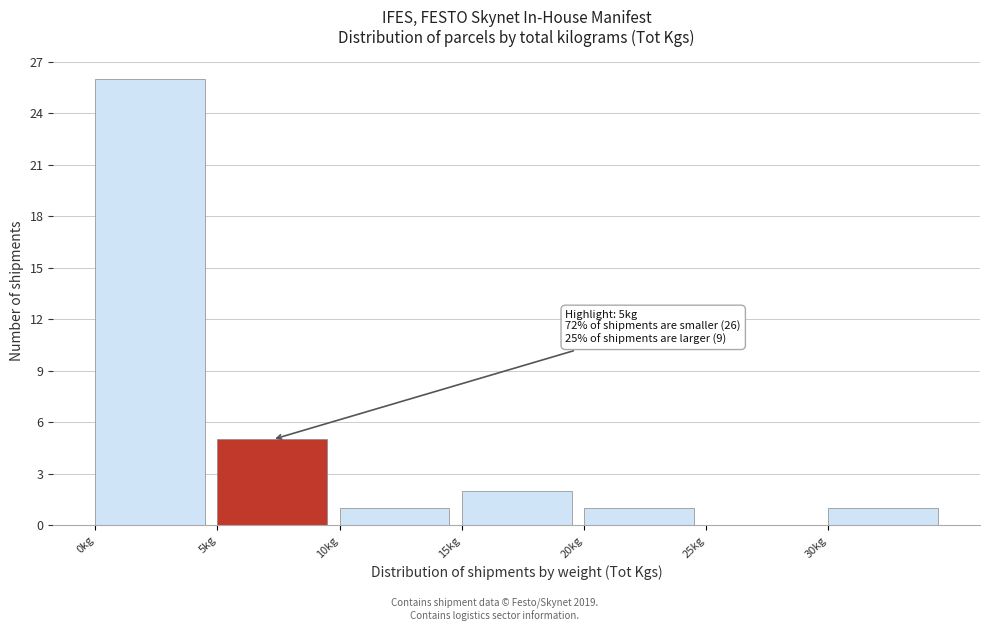

Over which range of the x-axis is the bar tallest?

0 to 5